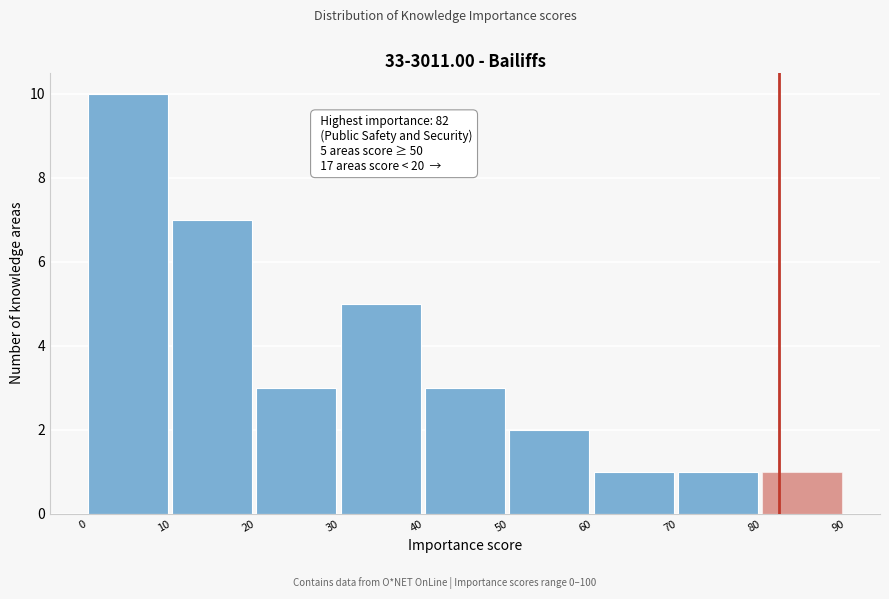

Which range on the x-axis has the tallest bar?

0 to 10